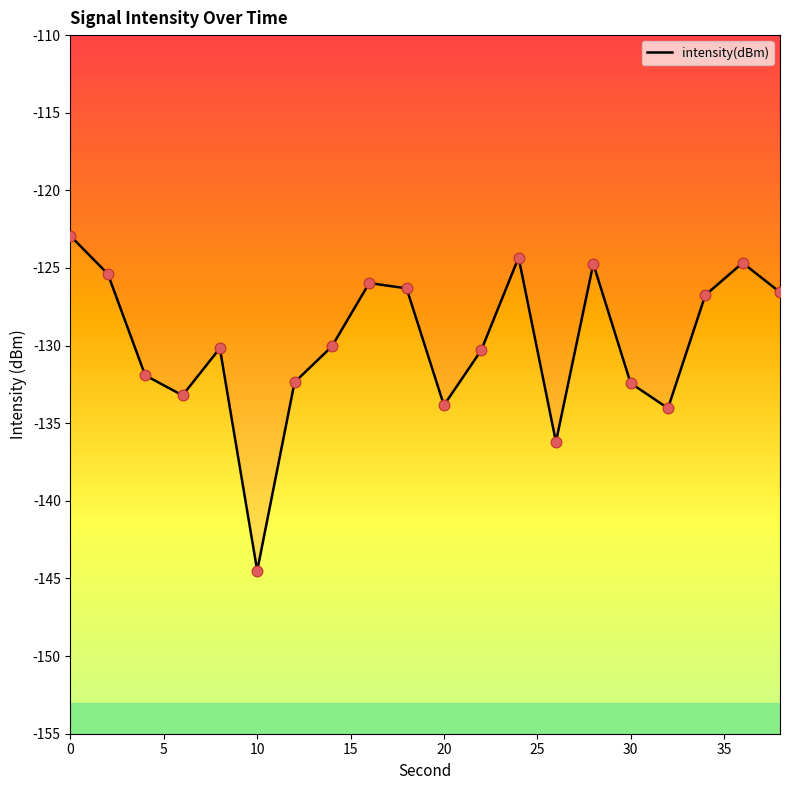

What is the difference between the maximum and minimum values?

21.6